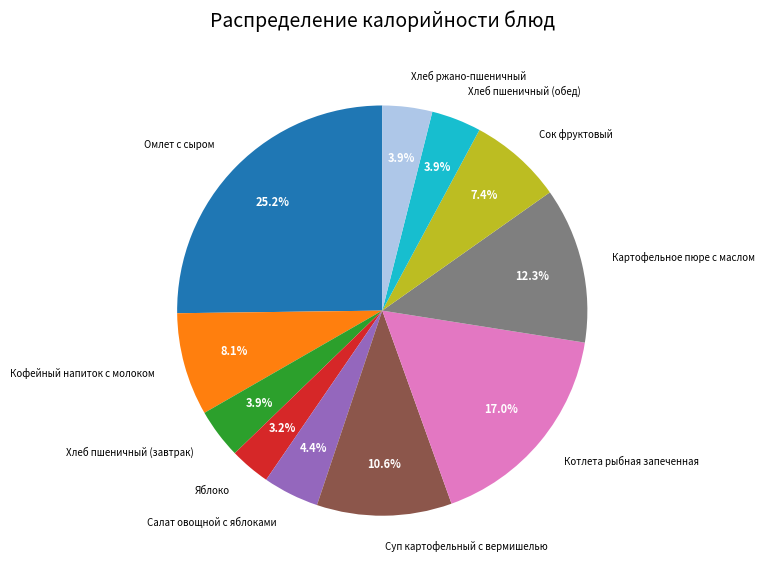

Combined, do Омлет с сыром and Хлеб пшеничный (завтрак) account for over 50%?

No